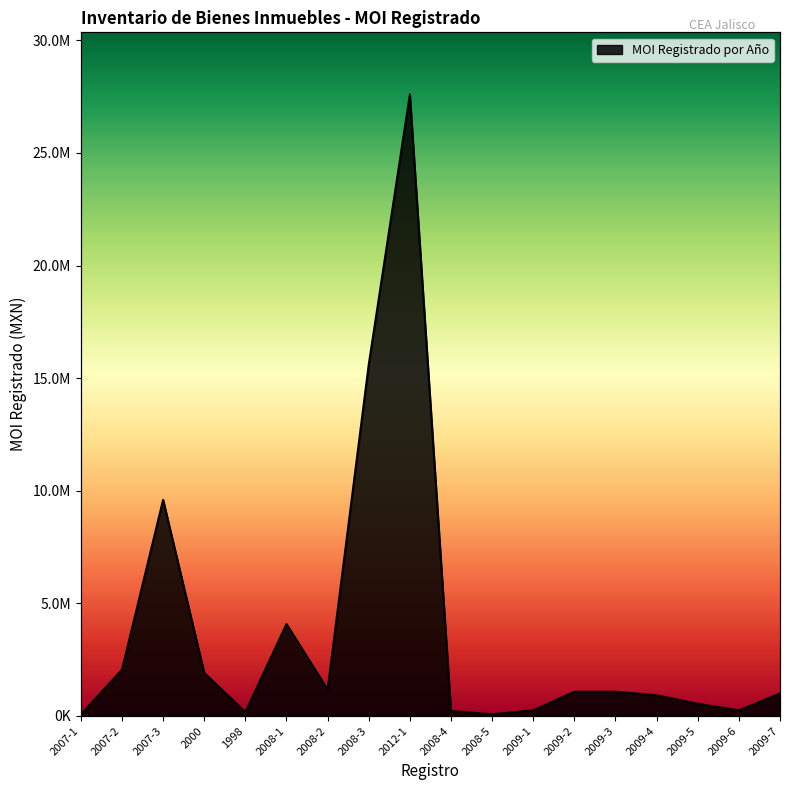

How many lines are shown in the chart?

1